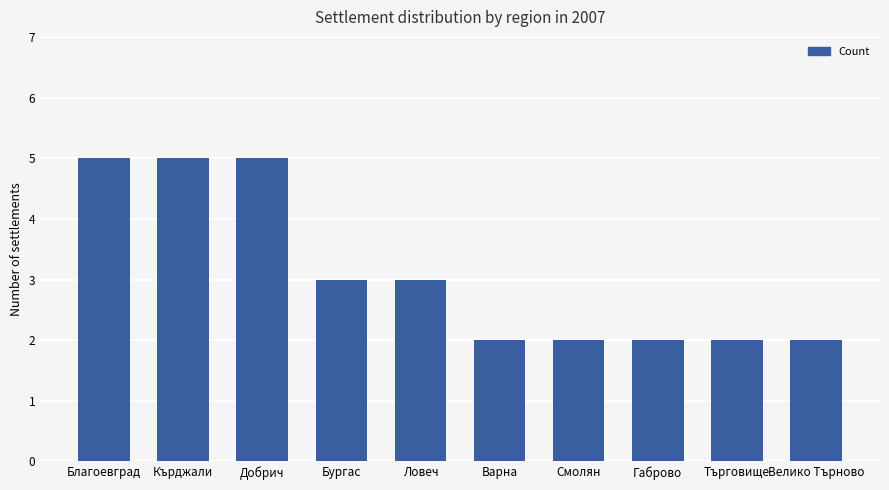

Are the bars grouped side by side (vs. stacked)?

No